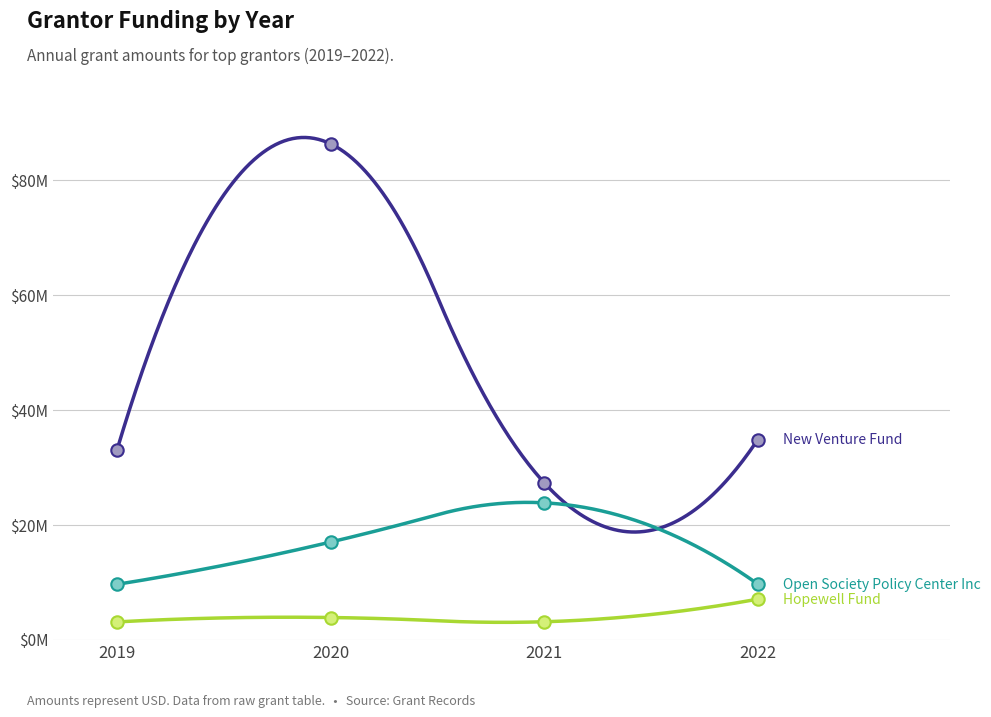

Which series has the largest Y range (max minus min)?

New Venture Fund